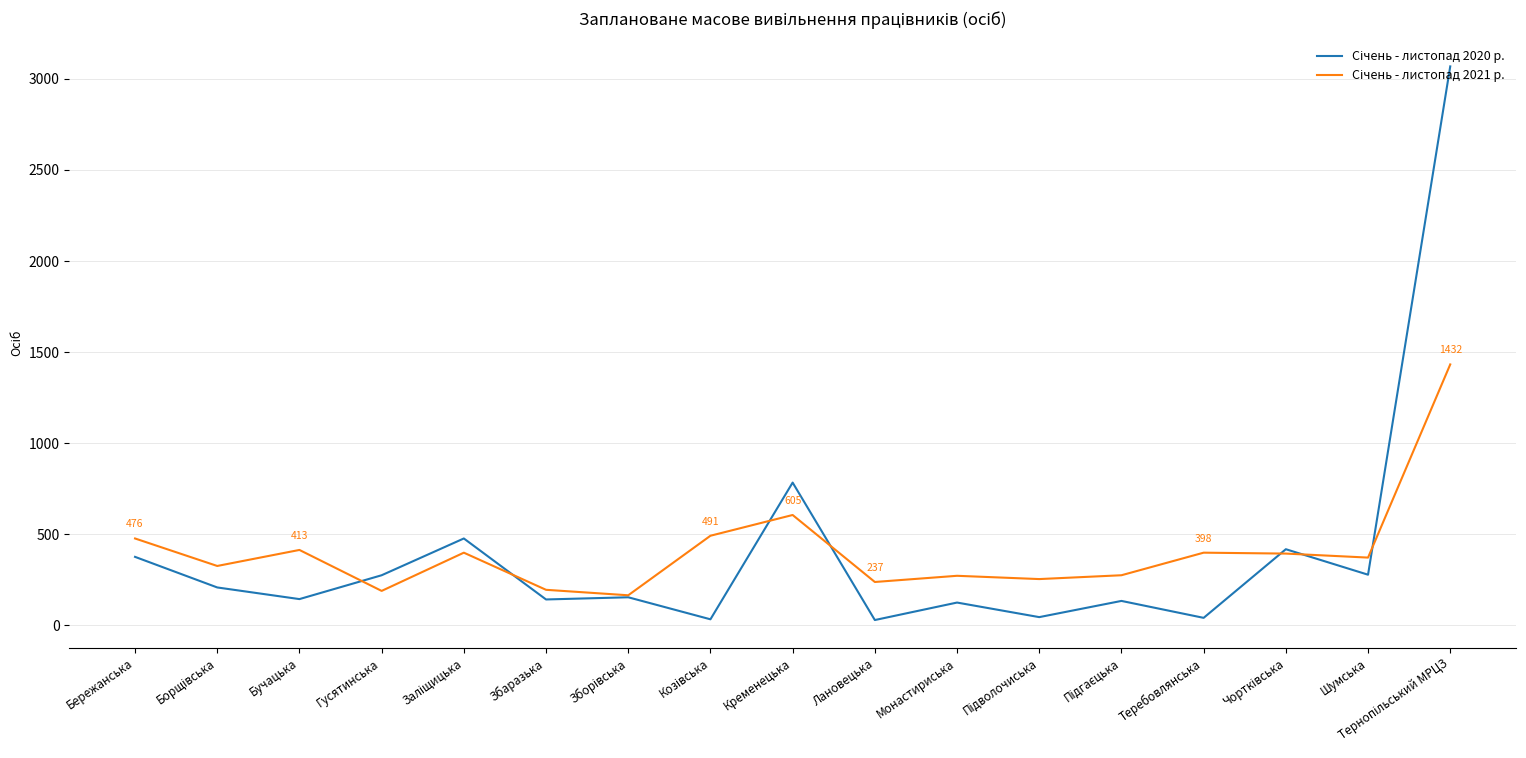

What is the spread (max minus min) of values at Гусятинська?

86